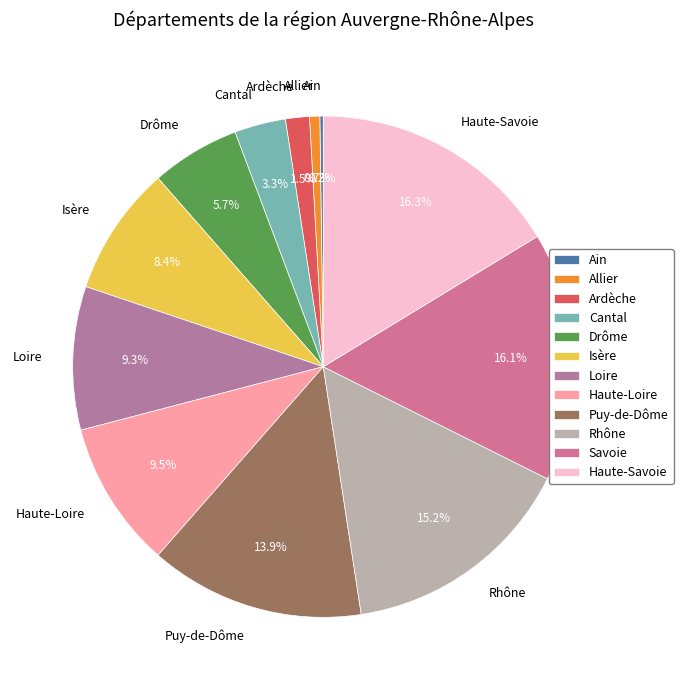

Approximately how many times larger is the value at Haute-Loire compared to Loire?

1.0